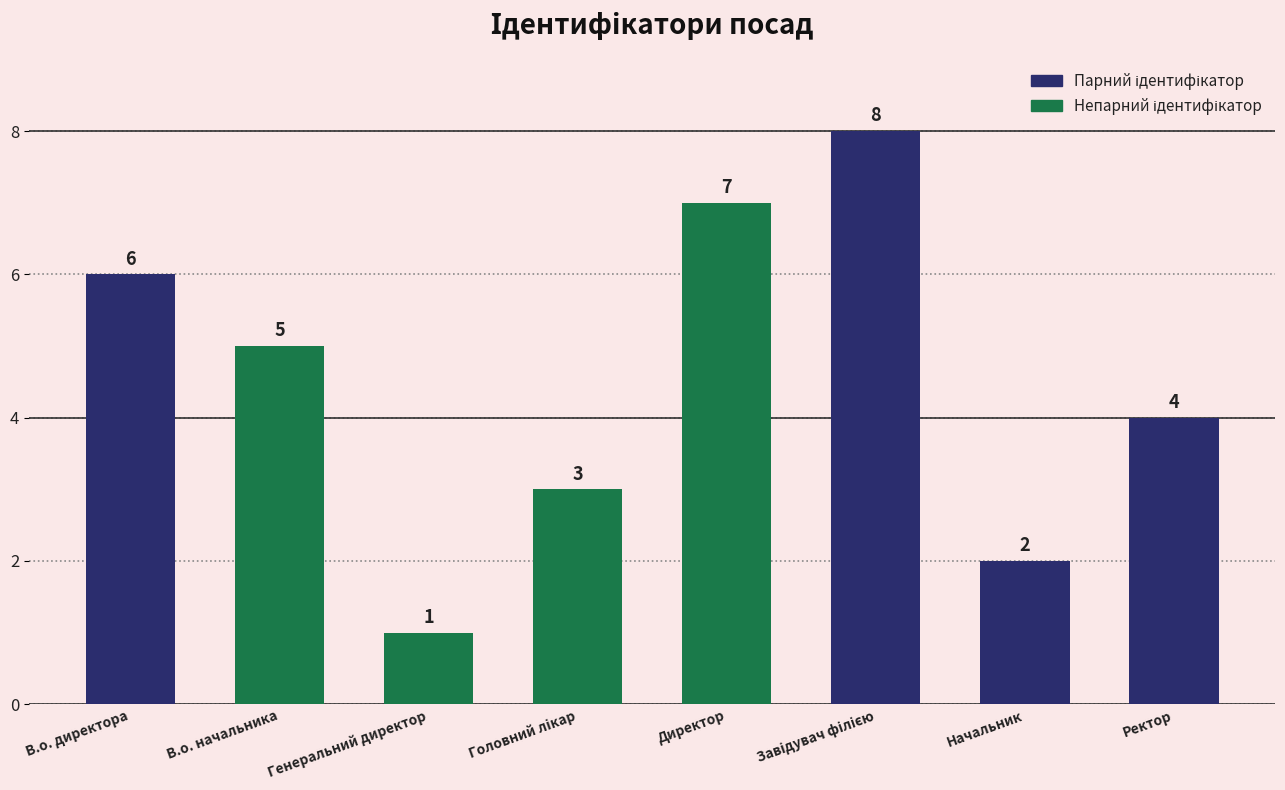

Between В.о. директора and Ректор, which is larger?

В.о. директора